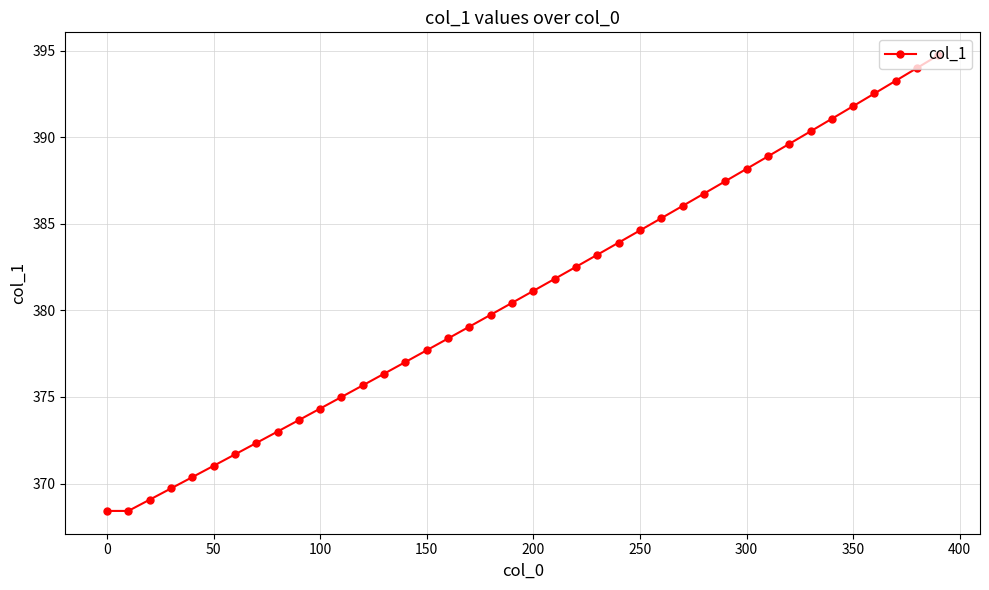

What is the smallest value displayed?

368.4